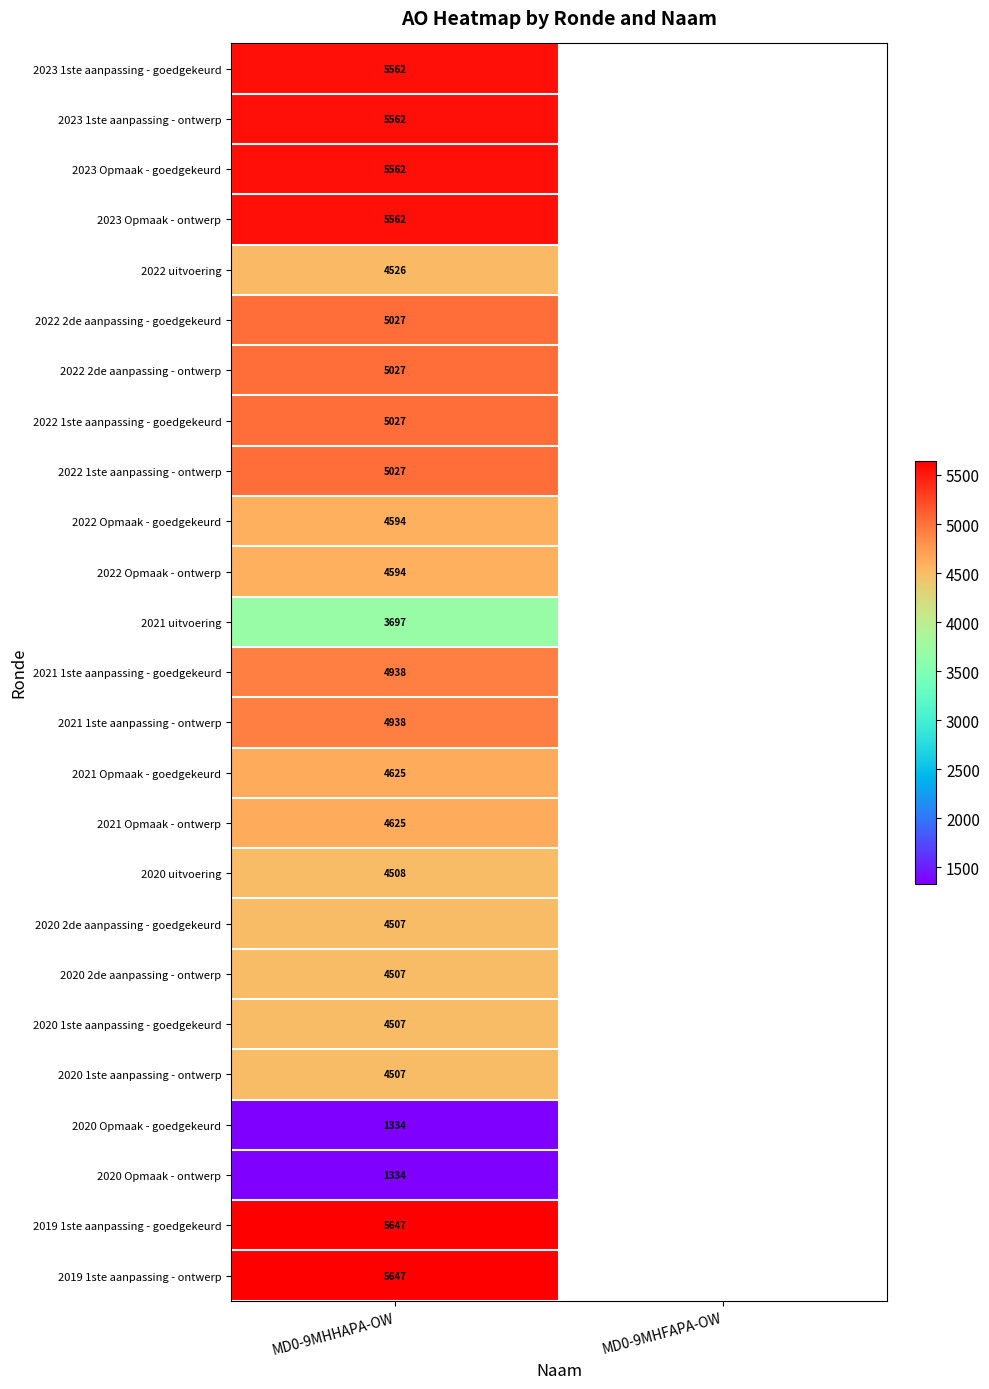

What is the total value across all series at MD0-9MHHAPA-OW?

115391